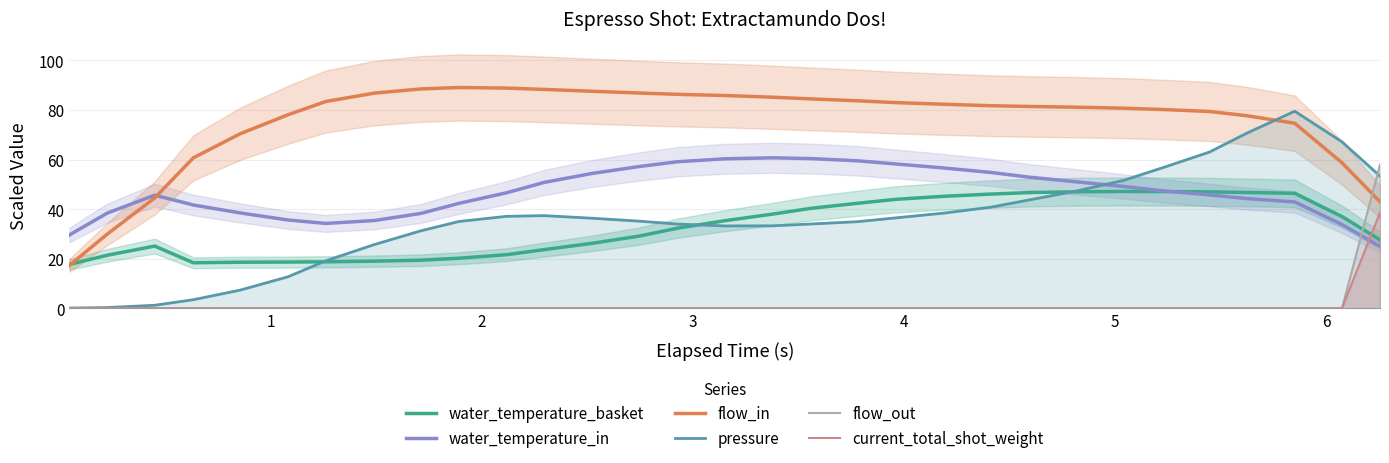

True or false: water_temperature_in and pressure intersect in this chart.

True